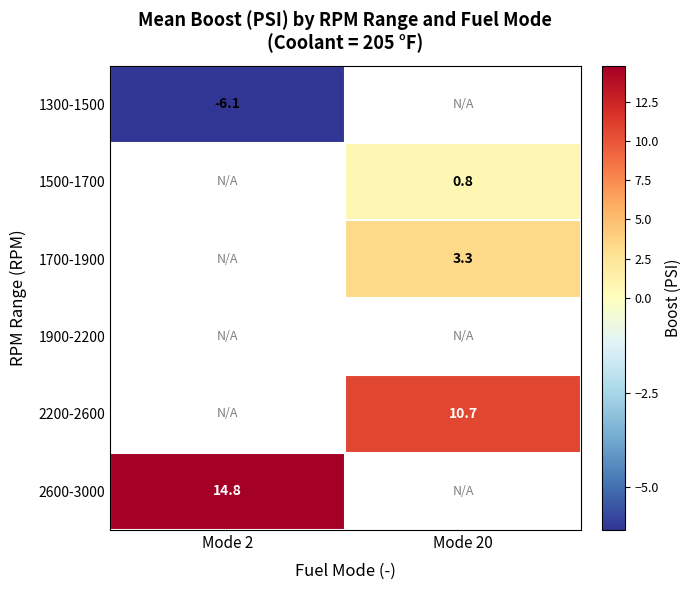

Is the value of 1300-1500 at Mode 2 greater than the value of 2200-2600 at Mode 20?

No